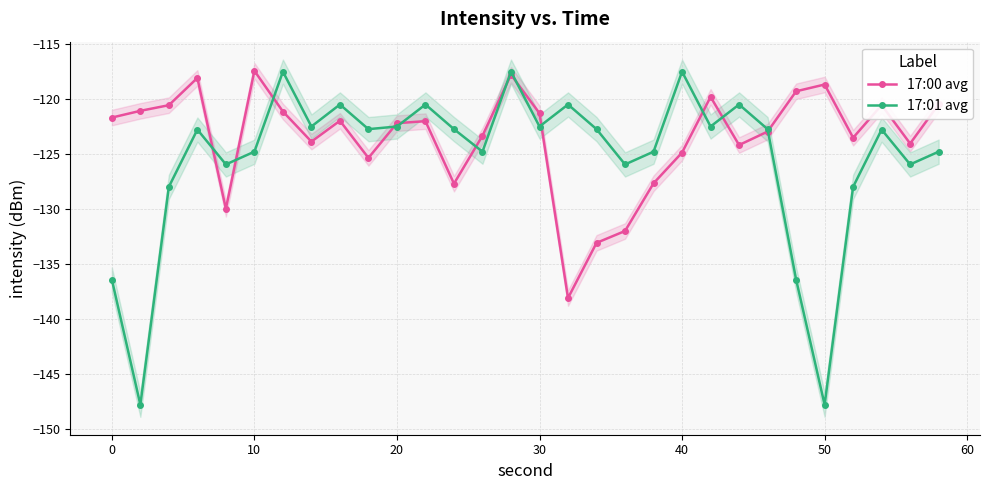

Rank the series at 17 from lowest to highest value.

17:00 avg, 17:01 avg